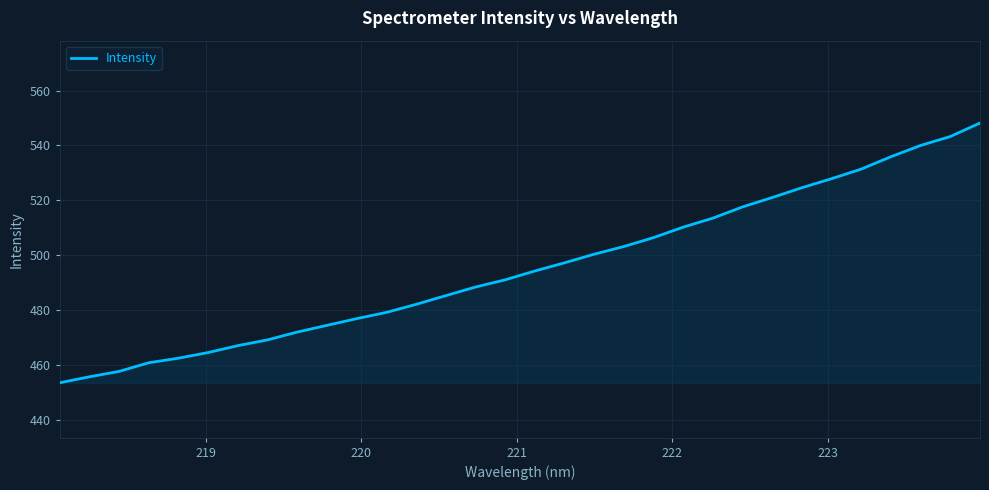

Reading left to right, extract all data points from this chart.

453.5	455.7	457.7	460.8	462.5	464.5	467.1	469.2	472.0	474.5	476.9	479.2	482.1	485.3	488.4	491.1	494.3	497.3	500.4	503.2	506.4	510.3	513.5	517.6	521.1	524.6	527.9	531.4	535.9	540.0	543.3	548.2